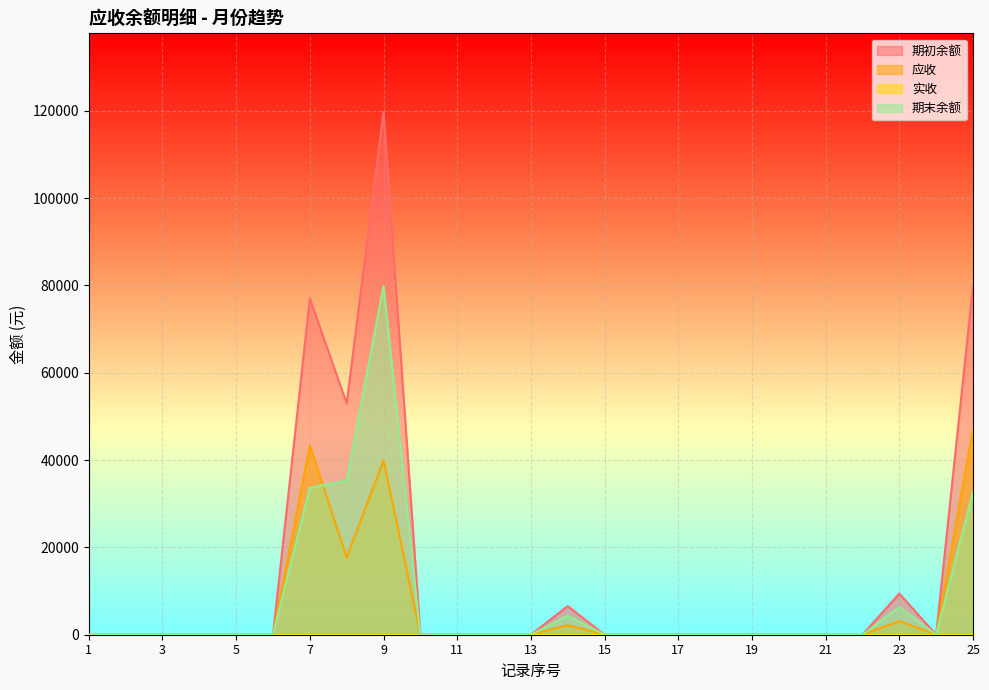

At how many categories does at least one series exceed 44931?

4